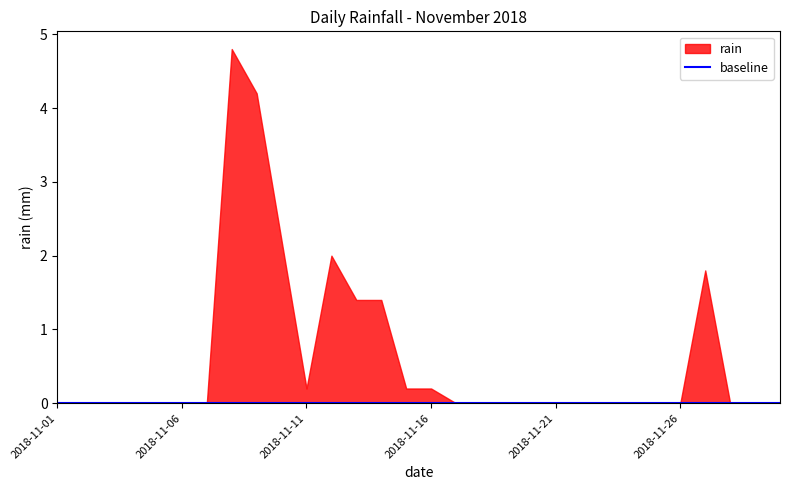

List the labels in order of value, smallest first.

2018-11-01, 2018-11-02, 2018-11-03, 2018-11-04, 2018-11-05, 2018-11-06, 2018-11-07, 2018-11-17, 2018-11-18, 2018-11-19, 2018-11-20, 2018-11-21, 2018-11-22, 2018-11-23, 2018-11-24, 2018-11-25, 2018-11-26, 2018-11-28, 2018-11-29, 2018-11-30, 2018-11-11, 2018-11-15, 2018-11-16, 2018-11-13, 2018-11-14, 2018-11-27, 2018-11-12, 2018-11-10, 2018-11-09, 2018-11-08